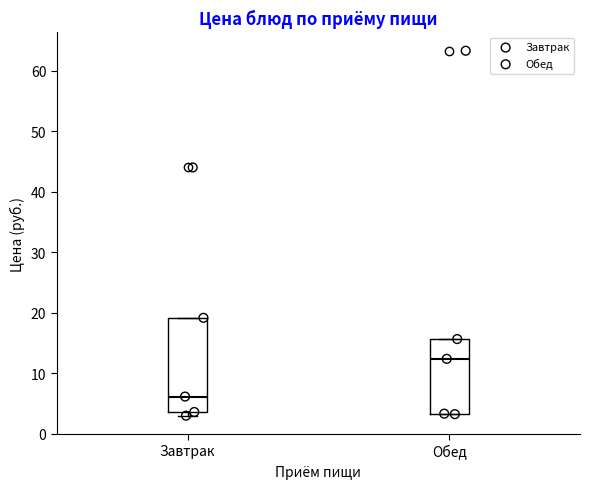

Reading left to right, transcribe this box plot: for each box, give where its median line is, the range the box spans, and where its two whiskers end, as read against the y-axis. The values are not printed on the chart, so give them approximately, as read against the axis.

Завтрак: median 6, box 4 to 19, whiskers 3 to 19
Обед: median 12, box 3 to 16, whiskers 3 to 16